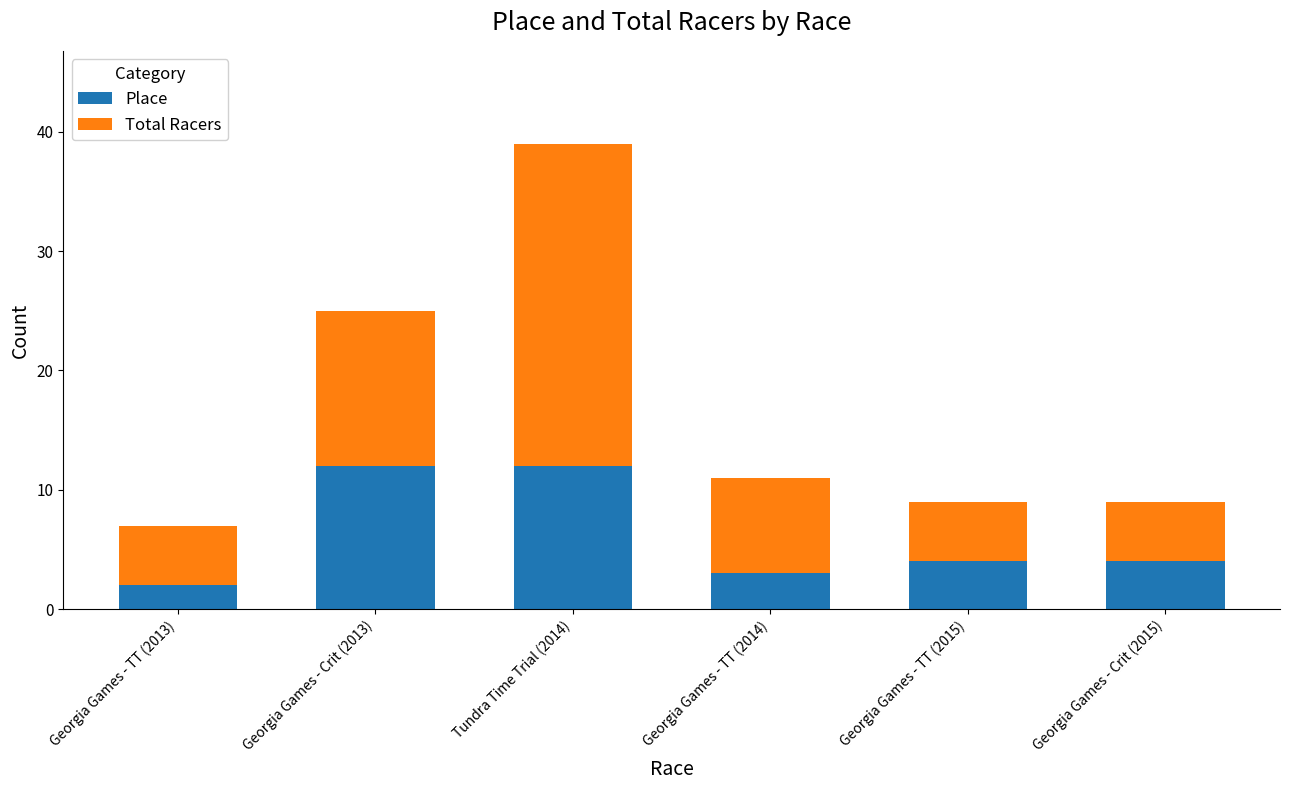

How many bars are there in total?

6